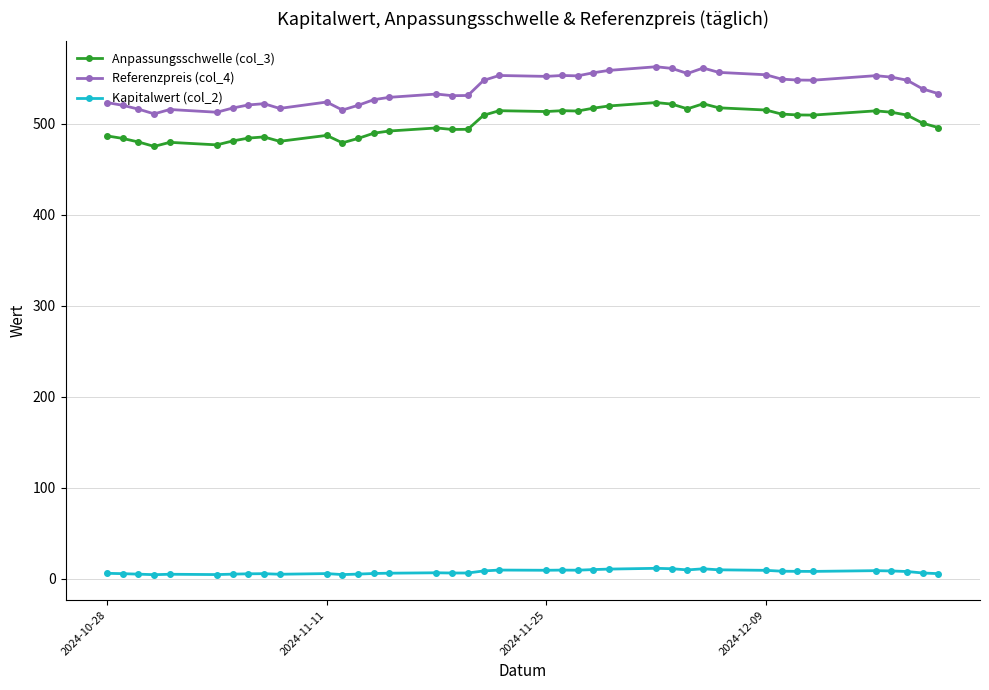

What is the sum of all Kapitalwert (col_2) values?

279.1